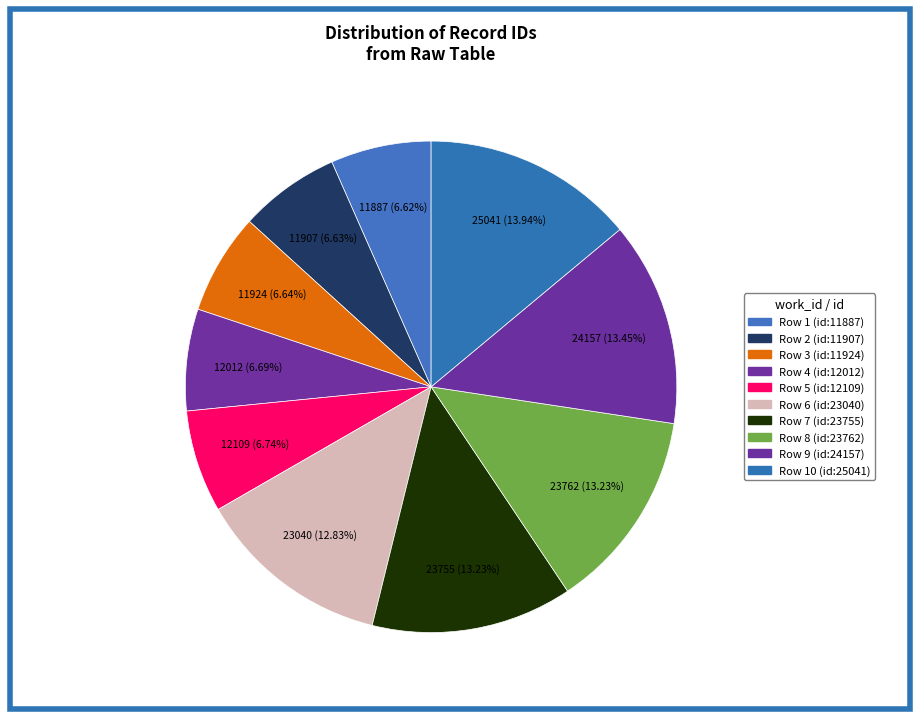

How many slices are in this pie chart?

10